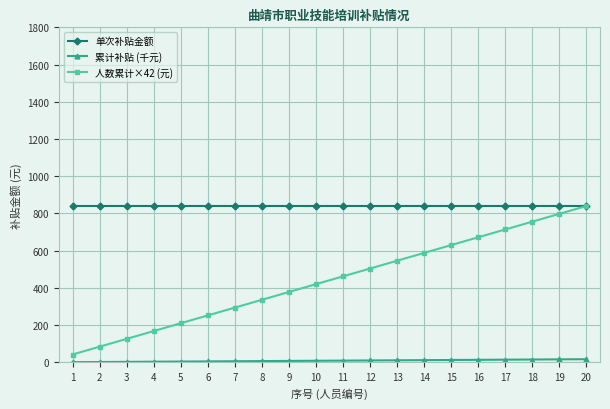

Which series has the largest total across all categories?

单次补贴金额